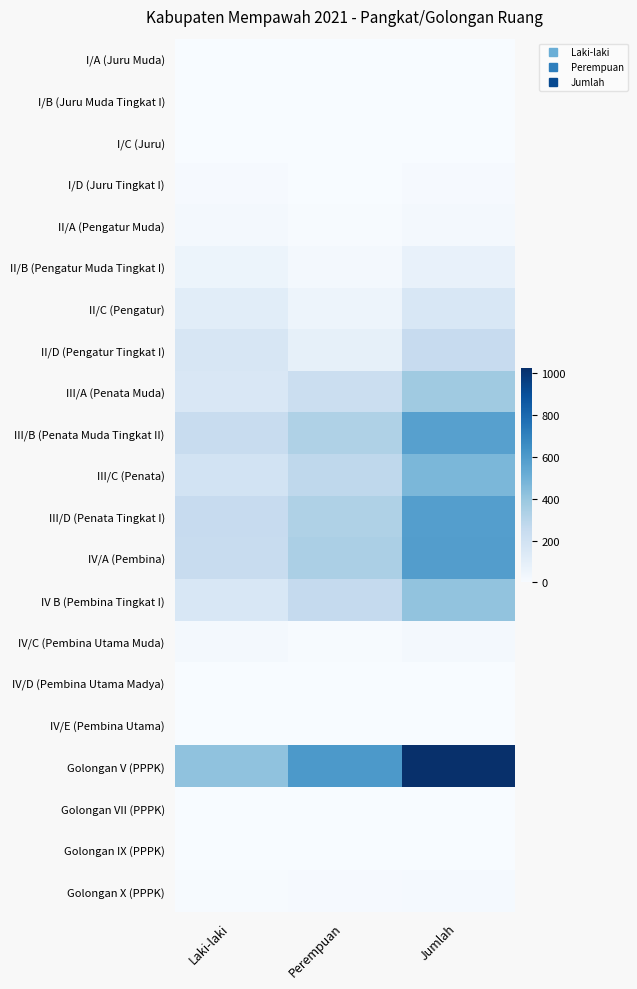

Reading right to left, list all the values displayed in this chart.

I/A (Juru Muda): Jumlah=0	Perempuan=0	Laki-laki=0
I/B (Juru Muda Tingkat I): Jumlah=2	Perempuan=0	Laki-laki=2
I/C (Juru): Jumlah=2	Perempuan=0	Laki-laki=2
I/D (Juru Tingkat I): Jumlah=11	Perempuan=1	Laki-laki=10
II/A (Pengatur Muda): Jumlah=21	Perempuan=4	Laki-laki=17
II/B (Pengatur Muda Tingkat I): Jumlah=72	Perempuan=18	Laki-laki=54
II/C (Pengatur): Jumlah=159	Perempuan=50	Laki-laki=109
II/D (Pengatur Tingkat I): Jumlah=248	Perempuan=85	Laki-laki=163
III/A (Penata Muda): Jumlah=376	Perempuan=224	Laki-laki=152
III/B (Penata Muda Tingkat II): Jumlah=574	Perempuan=330	Laki-laki=244
III/C (Penata): Jumlah=469	Perempuan=278	Laki-laki=191
III/D (Penata Tingkat I): Jumlah=579	Perempuan=328	Laki-laki=251
IV/A (Pembina): Jumlah=583	Perempuan=340	Laki-laki=243
IV B (Pembina Tingkat I): Jumlah=415	Perempuan=257	Laki-laki=158
IV/C (Pembina Utama Muda): Jumlah=23	Perempuan=7	Laki-laki=16
IV/D (Pembina Utama Madya): Jumlah=1	Perempuan=0	Laki-laki=1
IV/E (Pembina Utama): Jumlah=0	Perempuan=0	Laki-laki=0
Golongan V (PPPK): Jumlah=1022	Perempuan=604	Laki-laki=418
Golongan VII (PPPK): Jumlah=2	Perempuan=0	Laki-laki=2
Golongan IX (PPPK): Jumlah=0	Perempuan=0	Laki-laki=0
Golongan X (PPPK): Jumlah=14	Perempuan=10	Laki-laki=4